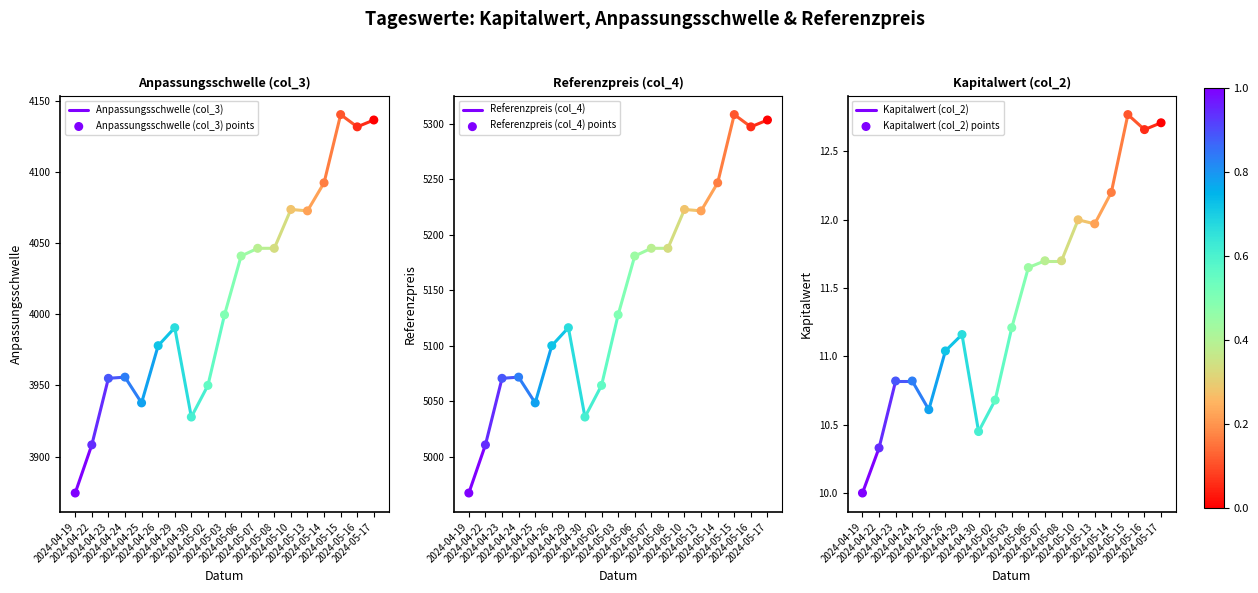

Which series contains the lowest Y value?

Kapitalwert (col_2)